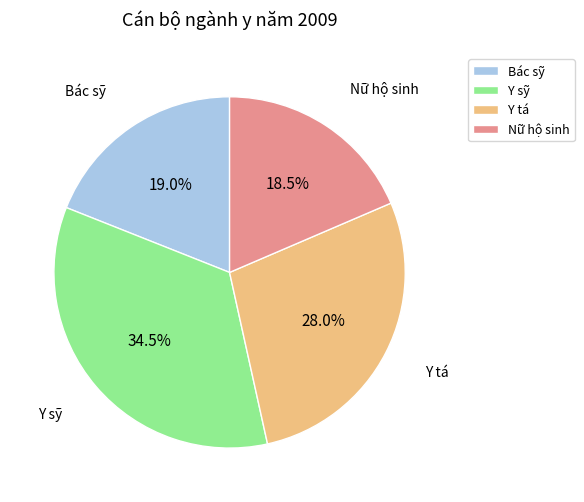

What percentage do Bác sỹ and Nữ hộ sinh together represent?

37.5%